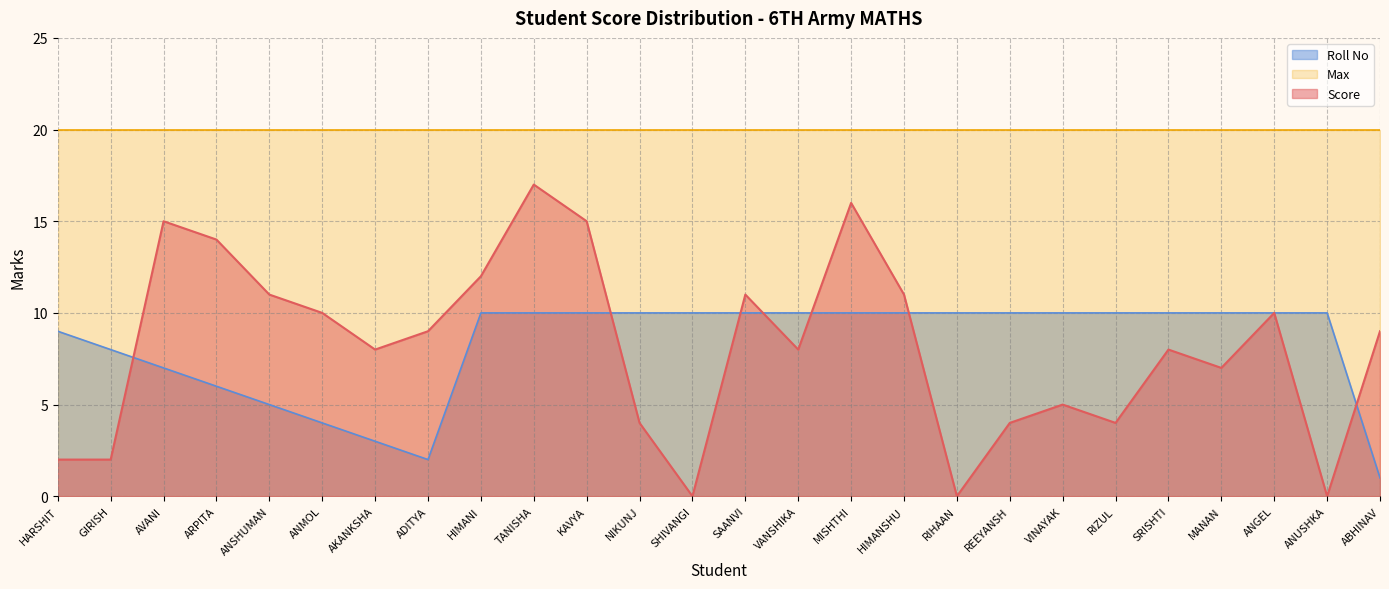

Rank the categories by Roll No value from lowest to highest.

ABHINAV, ADITYA, AKANKSHA, ANMOL, ANSHUMAN, ARPITA, AVANI, GIRISH, HARSHIT, HIMANI, TANISHA, KAVYA, NIKUNJ, SHIVANGI, SAANVI, VANSHIKA, MISHTHI, HIMANSHU, RIHAAN, REEYANSH, VINAYAK, RIZUL, SRISHTI, MANAN, ANGEL, ANUSHKA